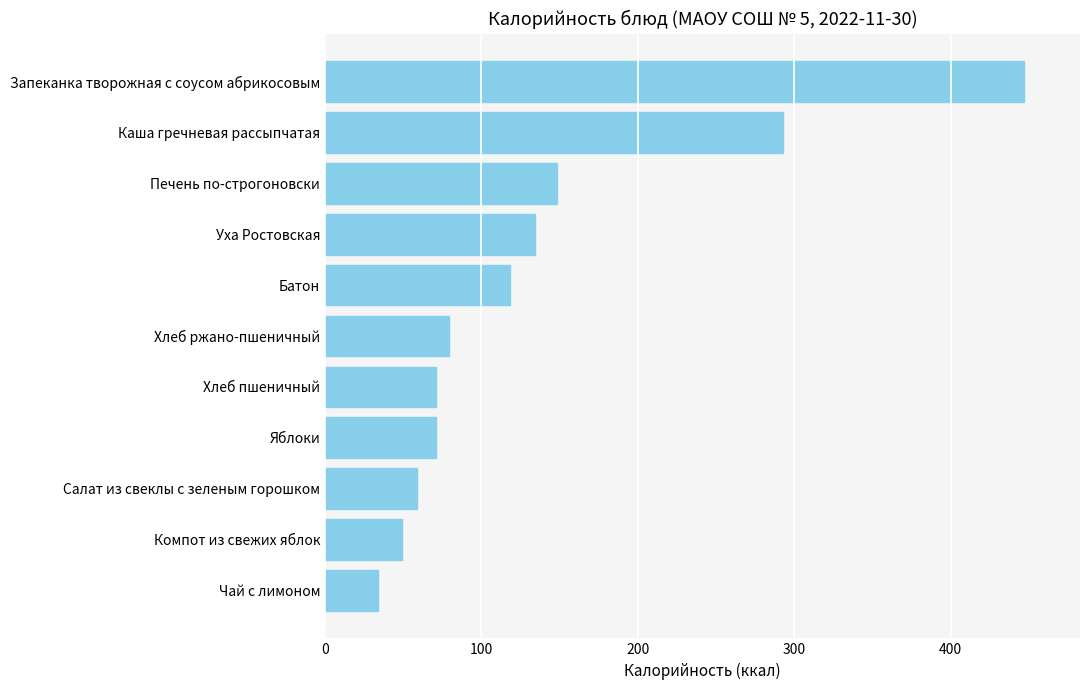

Reading top to bottom, transcribe all the data shown in this chart.

447	293	148	134	118	79	71	71	59	49	34